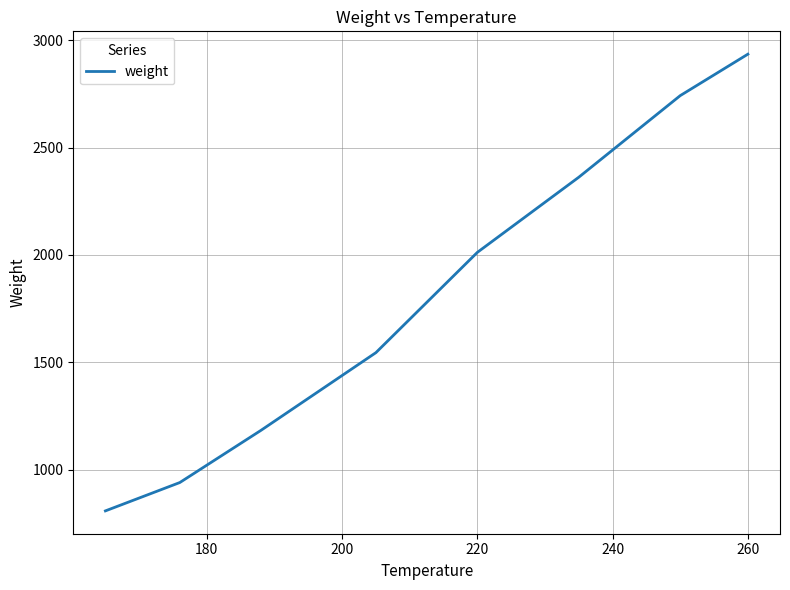

What is the sum of all values?

14527